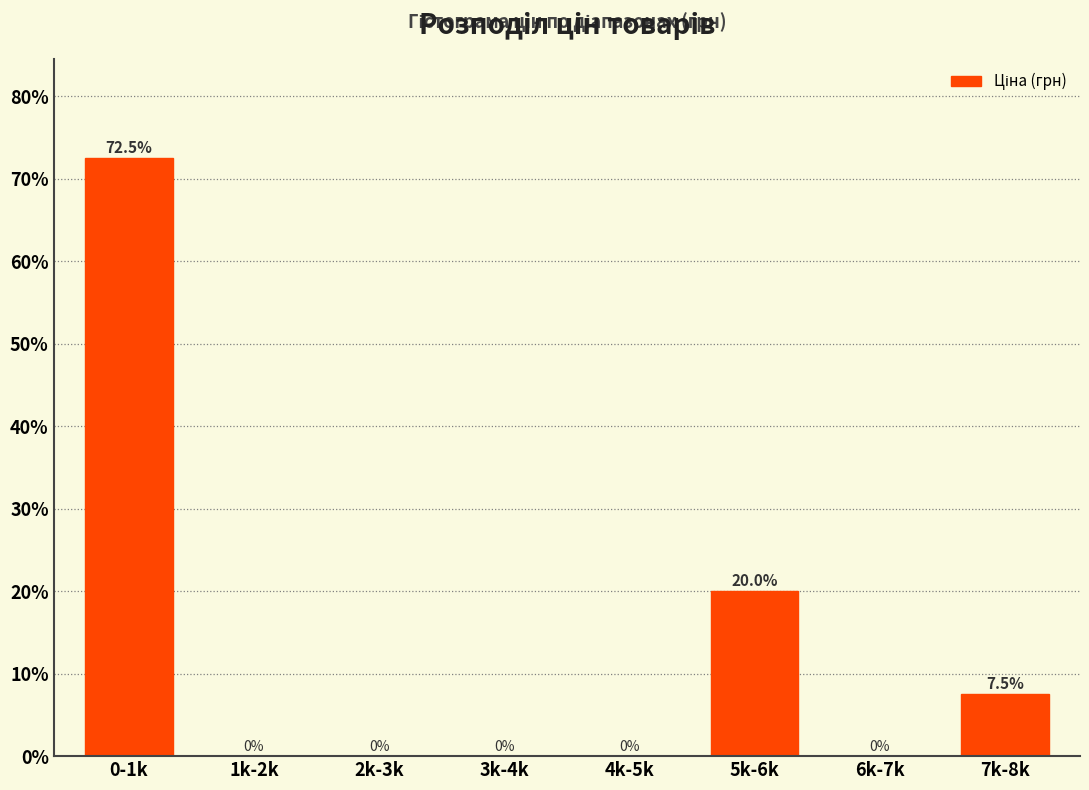

Reading left to right, transcribe all the data shown in this chart.

0-1k=72.5	1k-2k=0.0	2k-3k=0.0	3k-4k=0.0	4k-5k=0.0	5k-6k=20.0	6k-7k=0.0	7k-8k=7.5